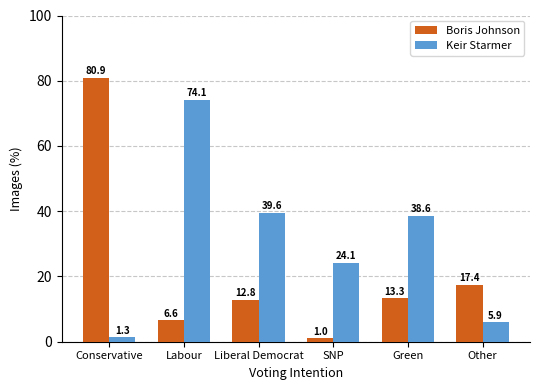

At how many categories does at least one series exceed 43?

2